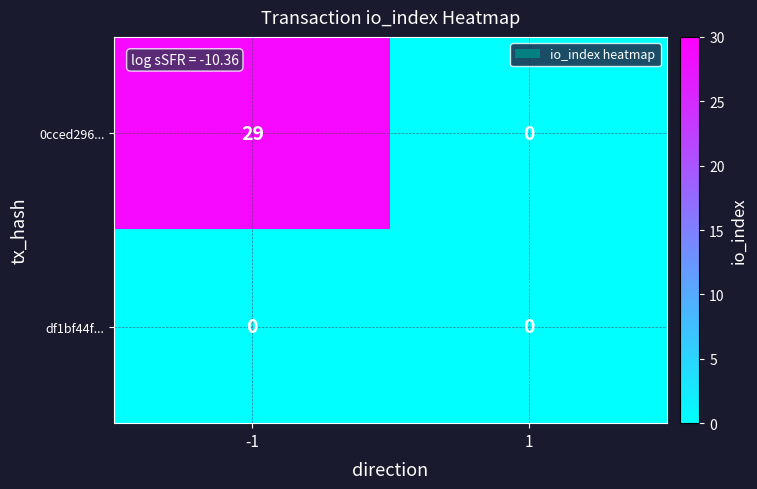

Reading left to right, list all the values displayed in this chart.

0cced296...: -1=29	1=0
df1bf44f...: -1=0	1=0